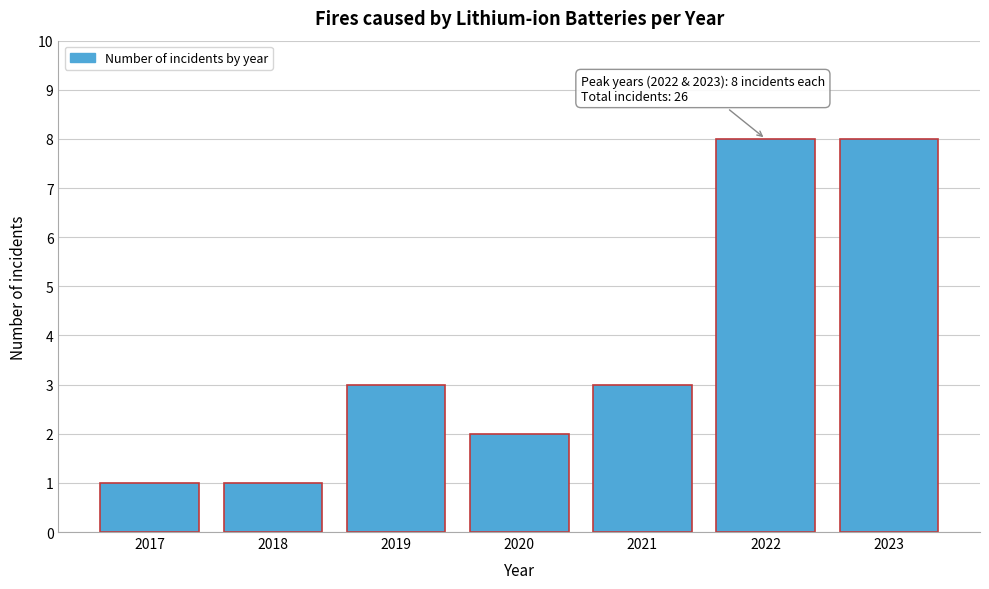

Reading right to left, transcribe all the data shown in this chart.

2023=8	2022=8	2021=3	2020=2	2019=3	2018=1	2017=1